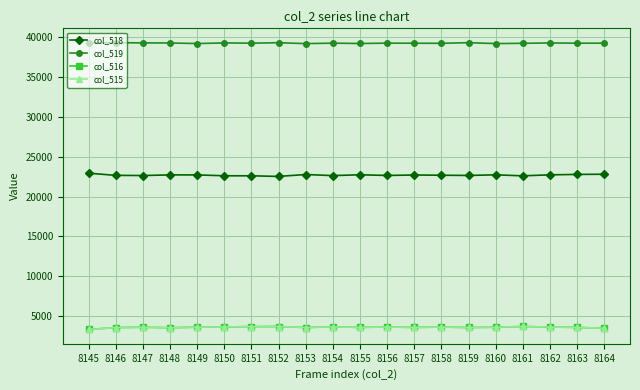

True or false: col_518 and col_519 intersect in this chart.

False